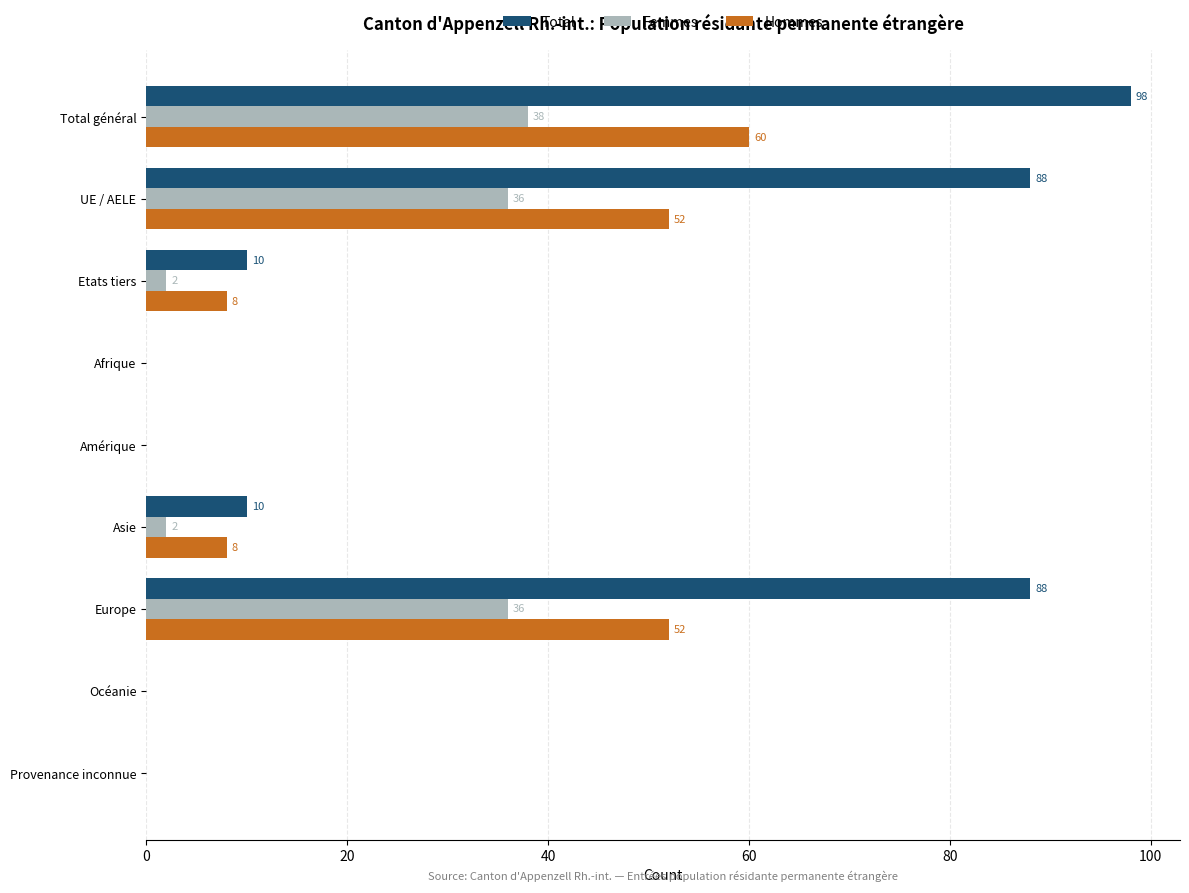

At which label does Hommes reach its peak?

Total général